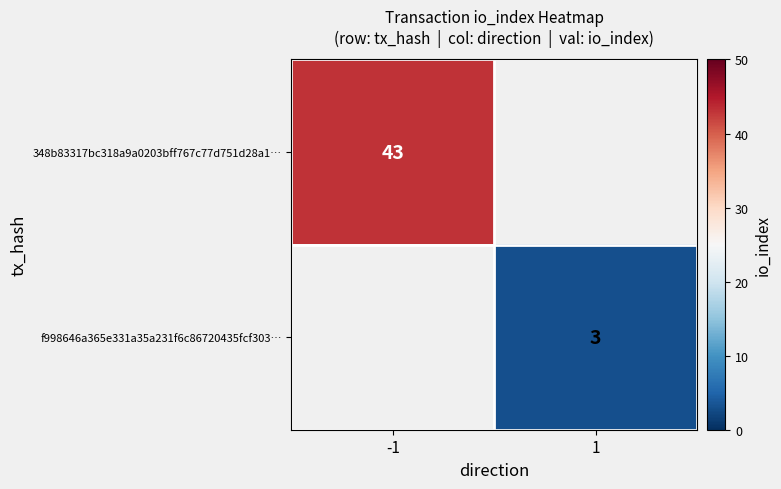

Which label corresponds to the largest value in the chart?

-1